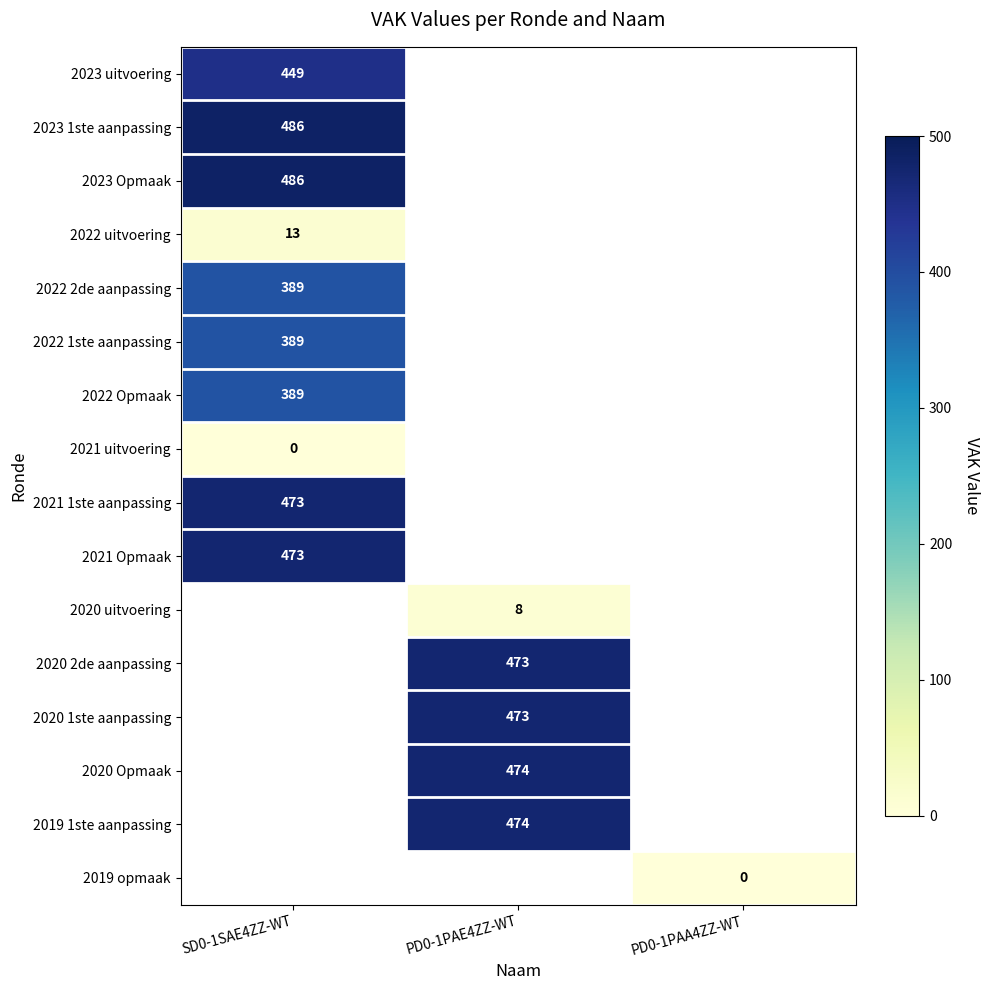

The 2023 uitvoering series shows 735.5 at SD0-1SAE4ZZ-WT. True or false?

False